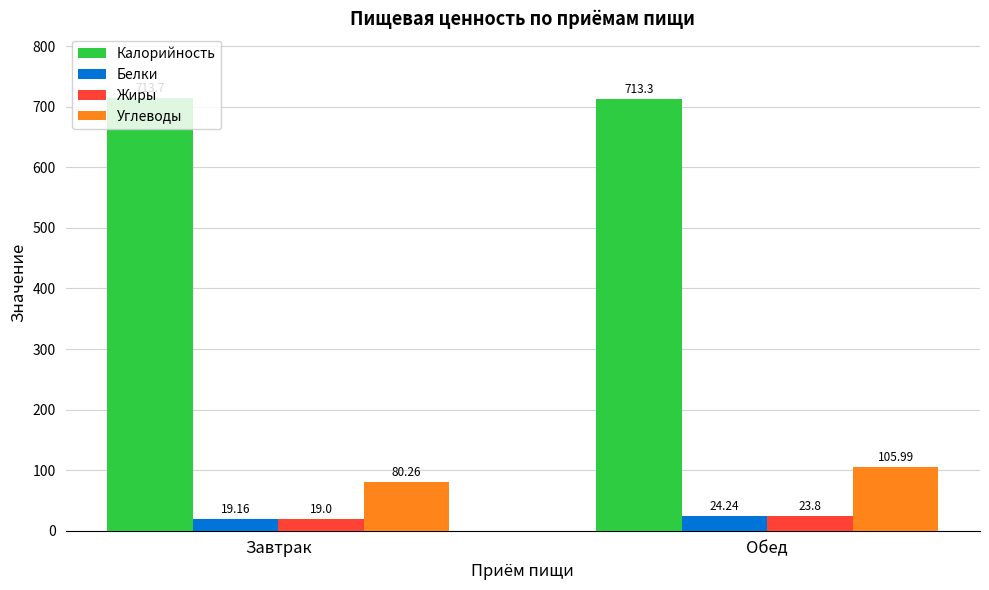

Which series has the largest range (max minus min)?

Углеводы